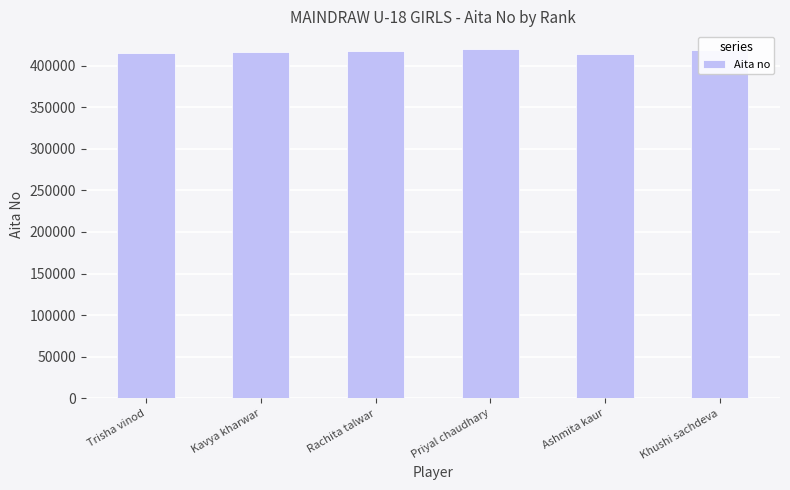

What value does the data have at Ashmita kaur, to the nearest 100?

413500